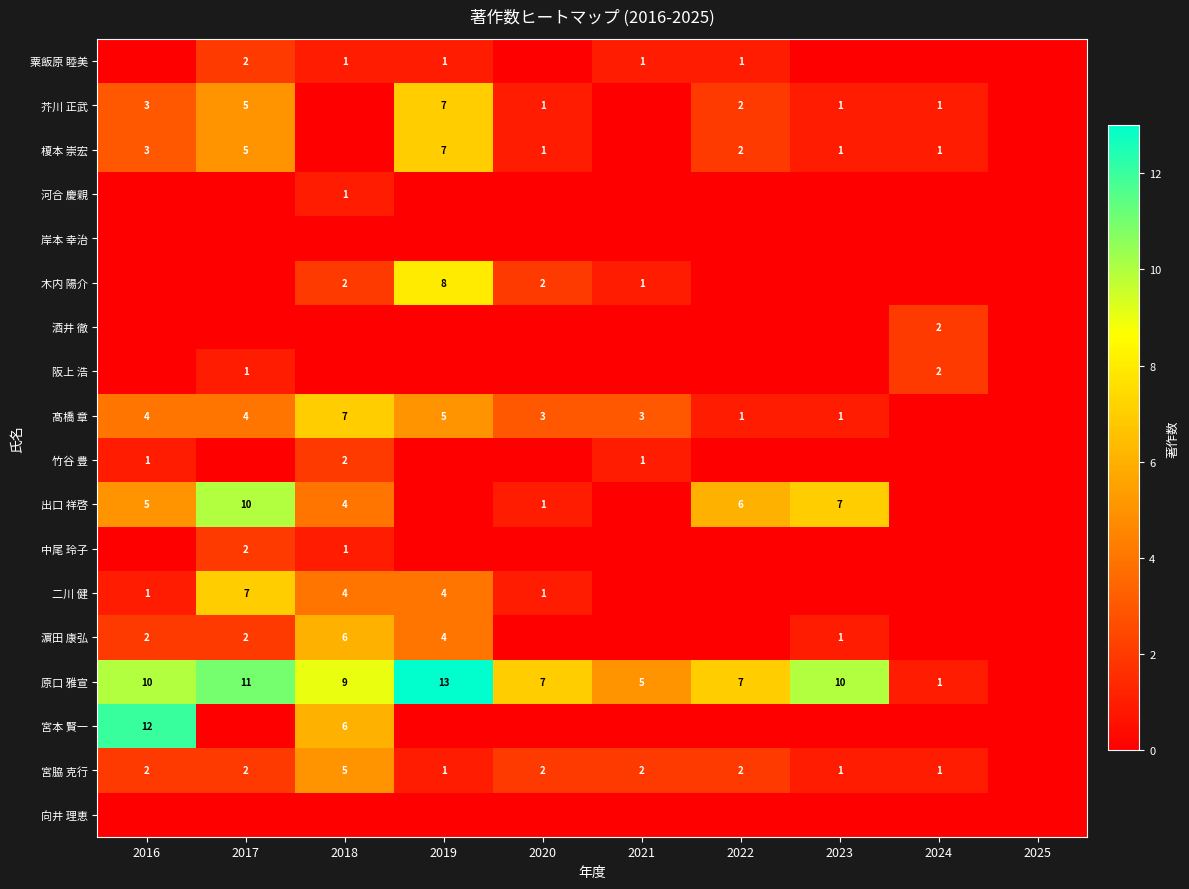

Is it true that 原口 雅宣 equals 4 at 2016?

False